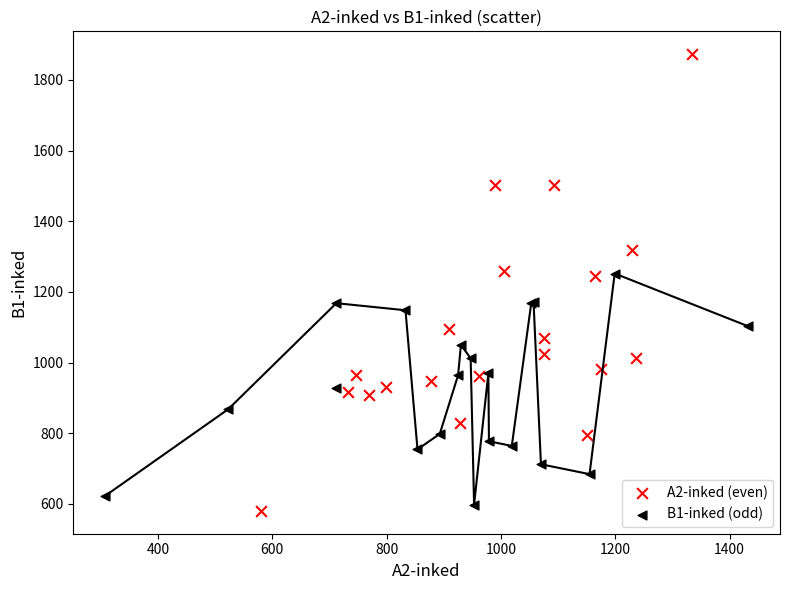

Which series contains the lowest Y value?

A2-inked (even)